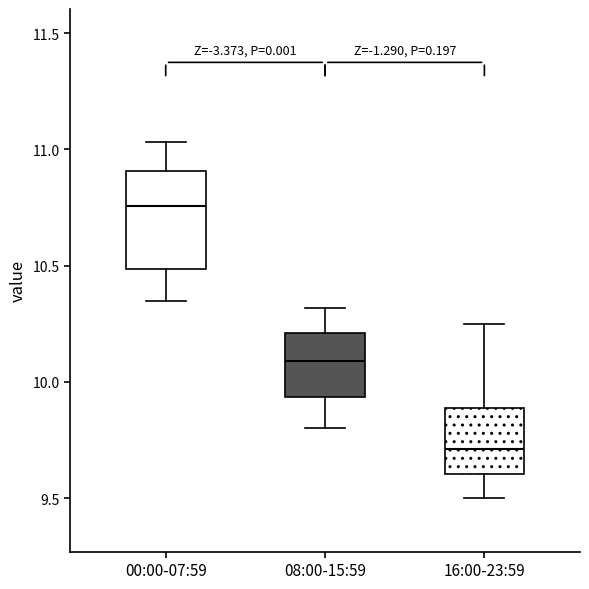

Which box's median line is the highest?

00:00-07:59